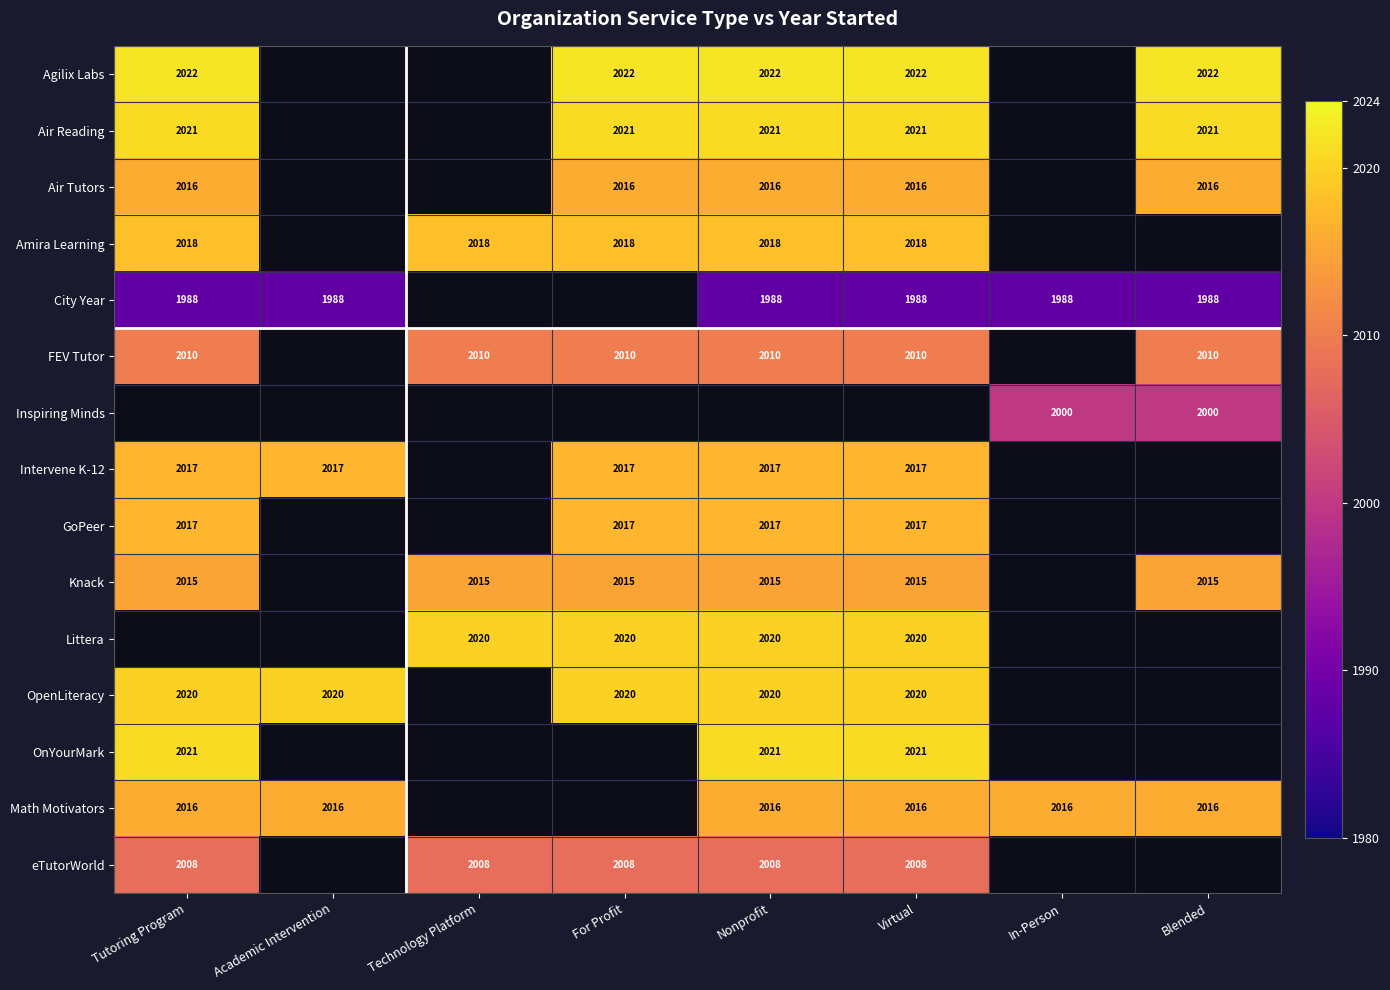

Is the value of Knack at Blended greater than the value of Amira Learning at Virtual?

No